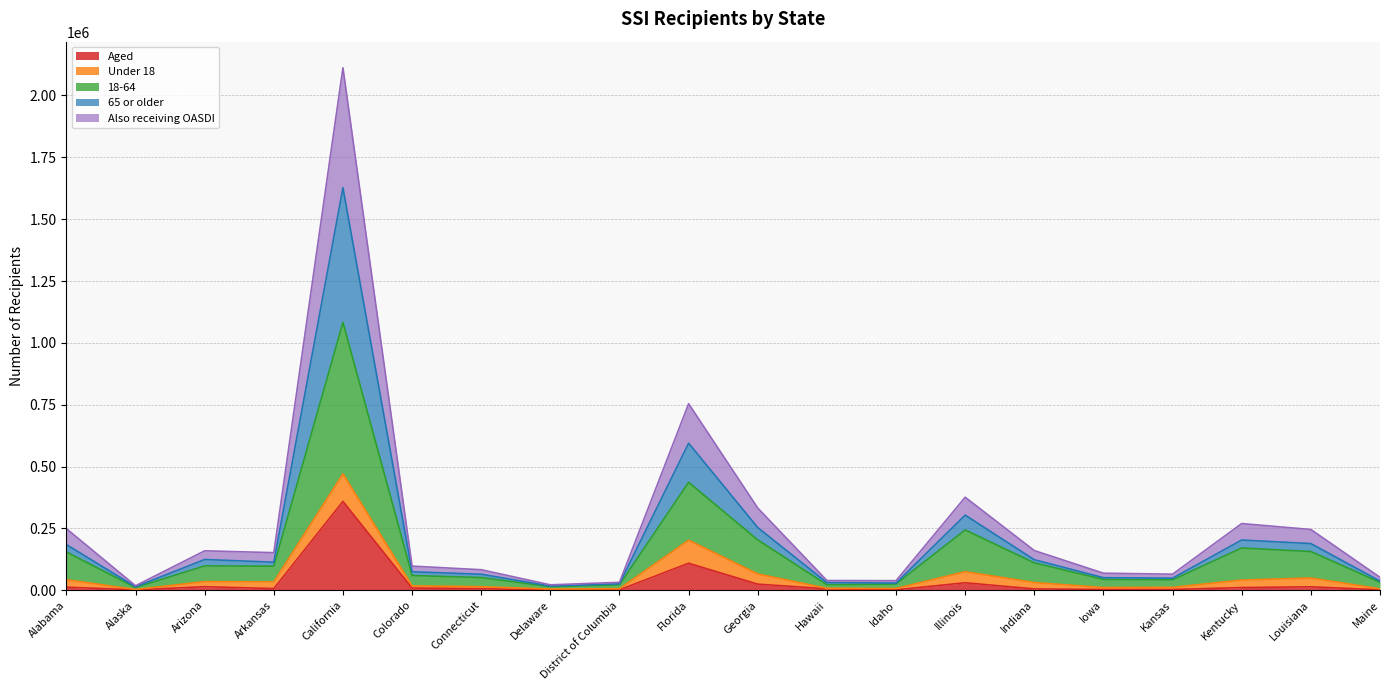

Does the chart have visible grid lines?

Yes